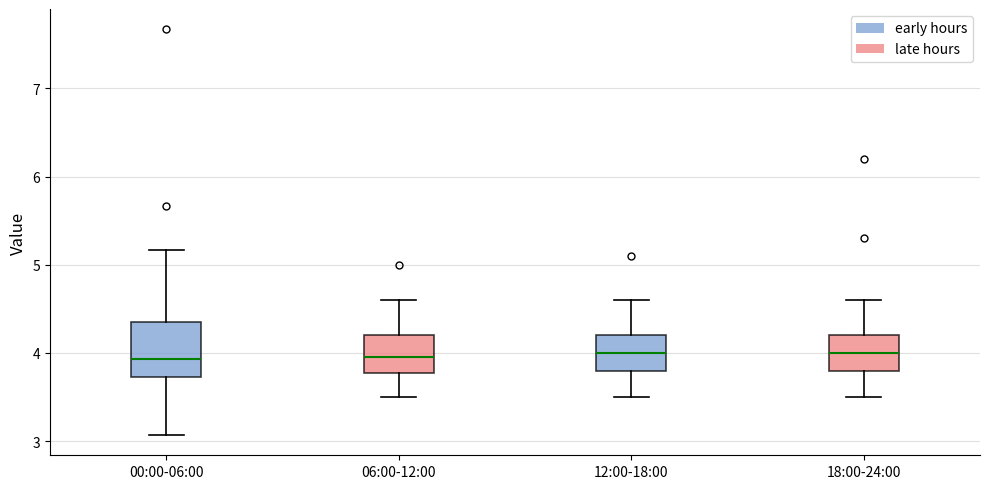

Reading left to right, read every box against the y-axis: the position of its median line, the range the box covers, and the ends of its whiskers. The values are not printed on the chart, so give them approximately, as read against the axis.

00:00-06:00: median 3.9, box 3.7 to 4.3, whiskers 3.1 to 5.2
06:00-12:00: median 4.0, box 3.8 to 4.2, whiskers 3.5 to 4.6
12:00-18:00: median 4.0, box 3.8 to 4.2, whiskers 3.5 to 4.6
18:00-24:00: median 4.0, box 3.8 to 4.2, whiskers 3.5 to 4.6